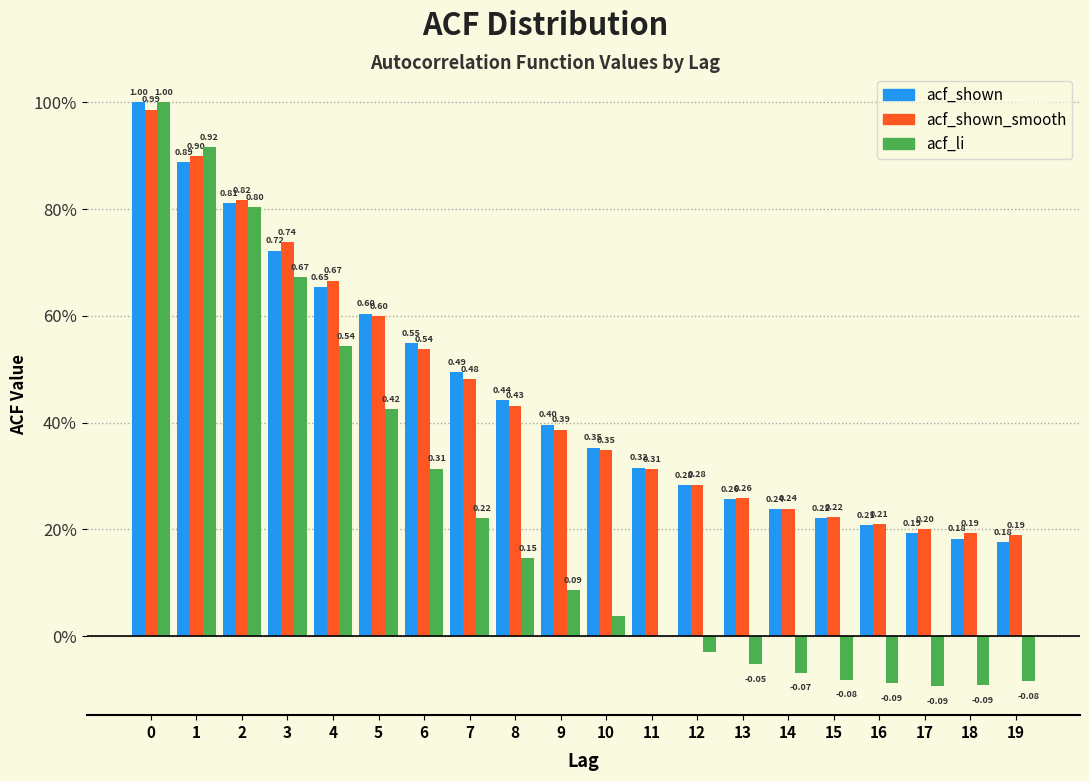

Are the bars grouped side by side (vs. stacked)?

Yes